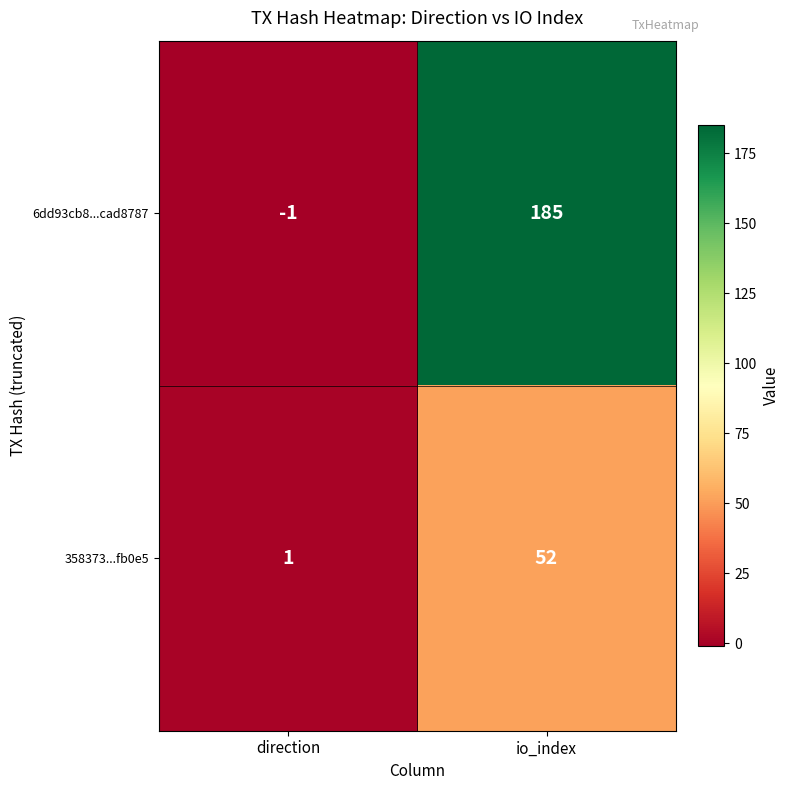

True or false: 6dd93cb8...cad8787 has a value of -1 at direction.

True